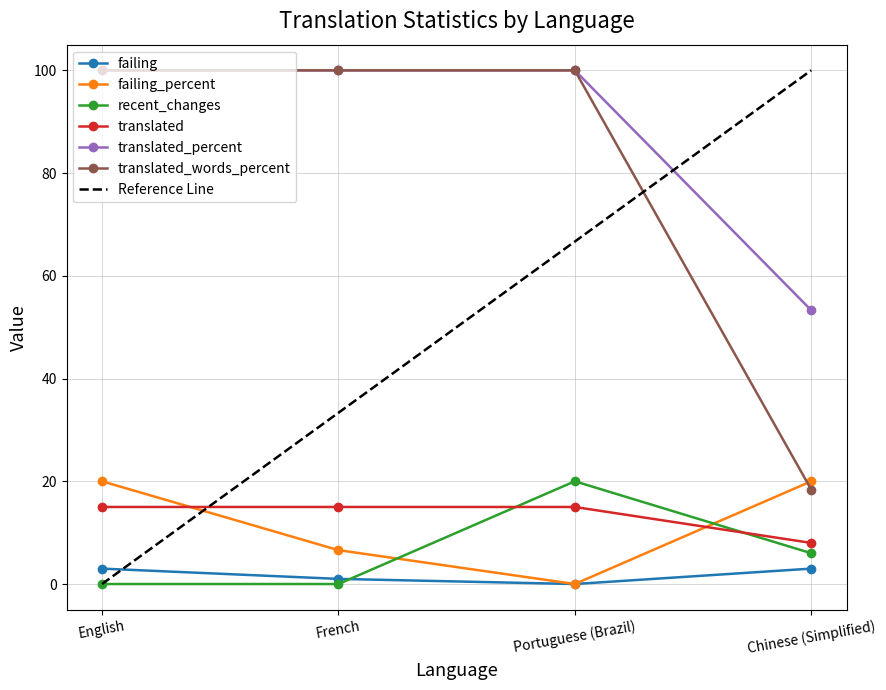

Is it true that translated equals 15.0 at English?

True